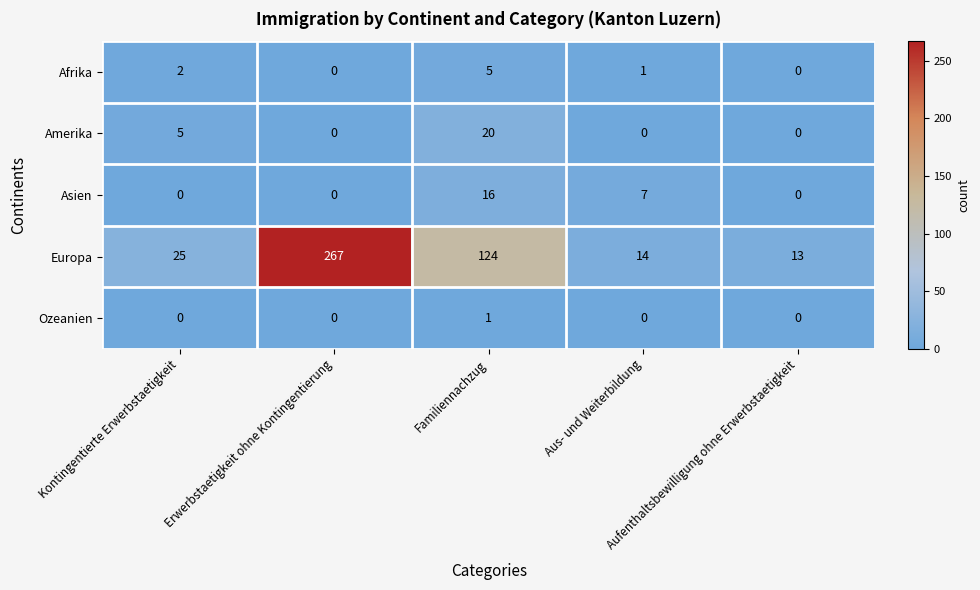

Which series has the widest spread of values?

Europa